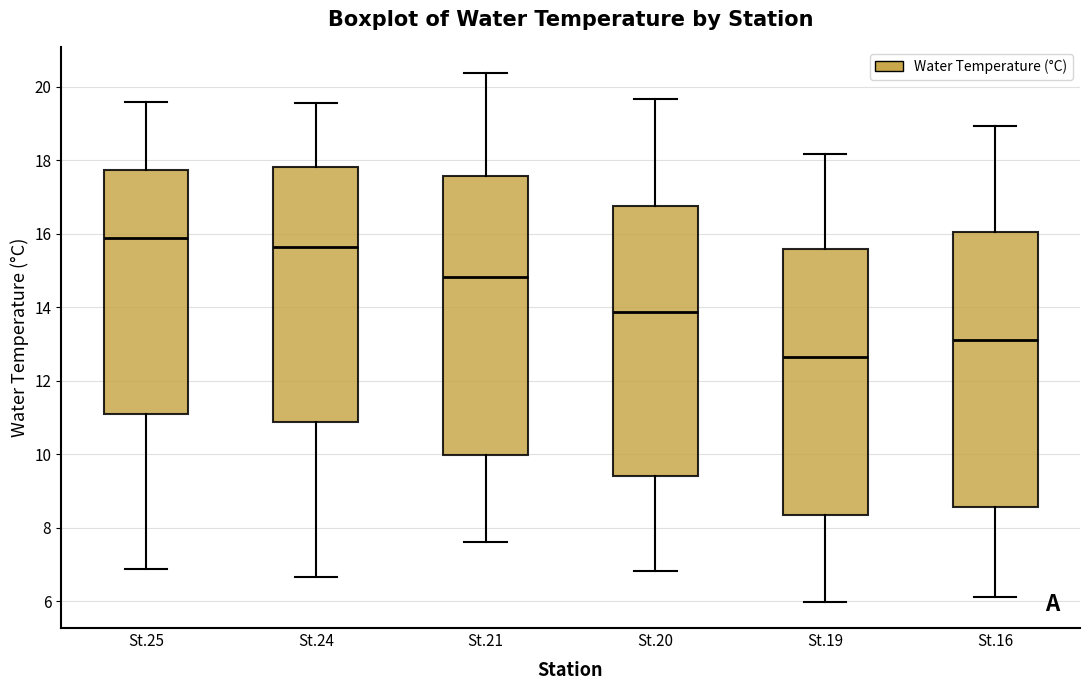

Reading left to right, transcribe this box plot: for each box, give where its median line is, the range the box spans, and where its two whiskers end, as read against the y-axis. The values are not printed on the chart, so give them approximately, as read against the axis.

St.25: median 15.8, box 11.0 to 17.8, whiskers 6.8 to 19.6
St.24: median 15.6, box 10.8 to 17.8, whiskers 6.6 to 19.6
St.21: median 14.8, box 10.0 to 17.6, whiskers 7.6 to 20.4
St.20: median 13.8, box 9.4 to 16.8, whiskers 6.8 to 19.6
St.19: median 12.6, box 8.4 to 15.6, whiskers 6.0 to 18.2
St.16: median 13.2, box 8.6 to 16.0, whiskers 6.2 to 19.0